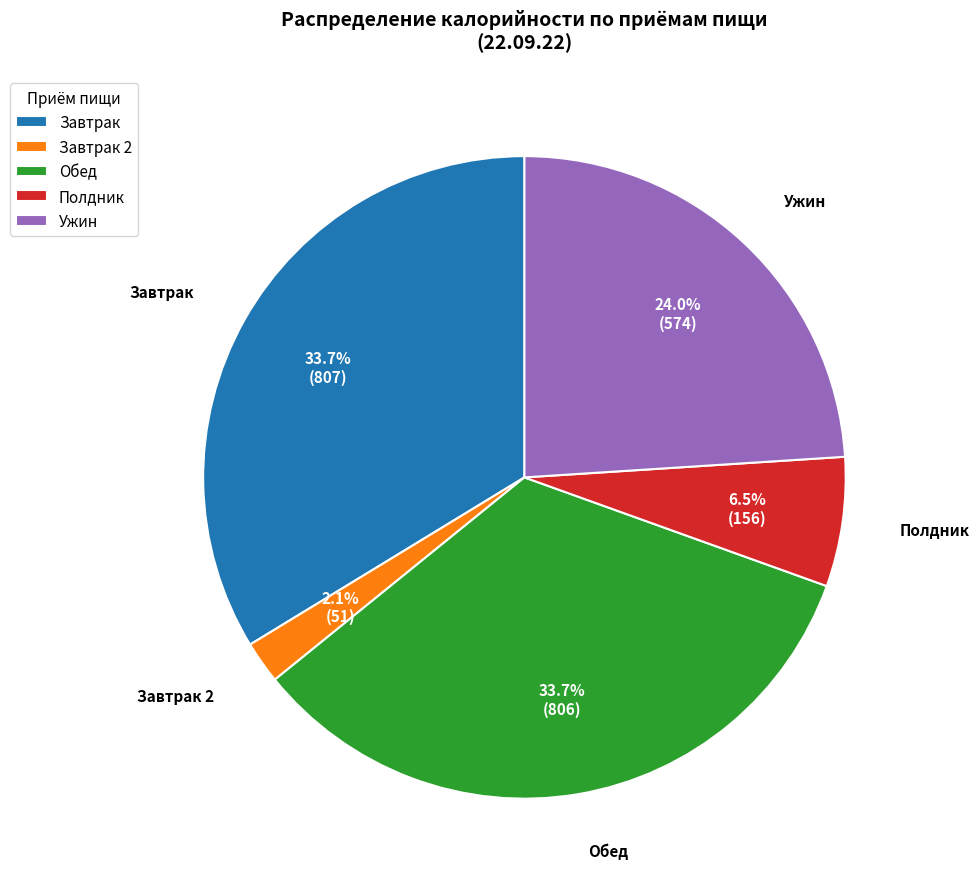

Is there a majority slice in this chart?

No